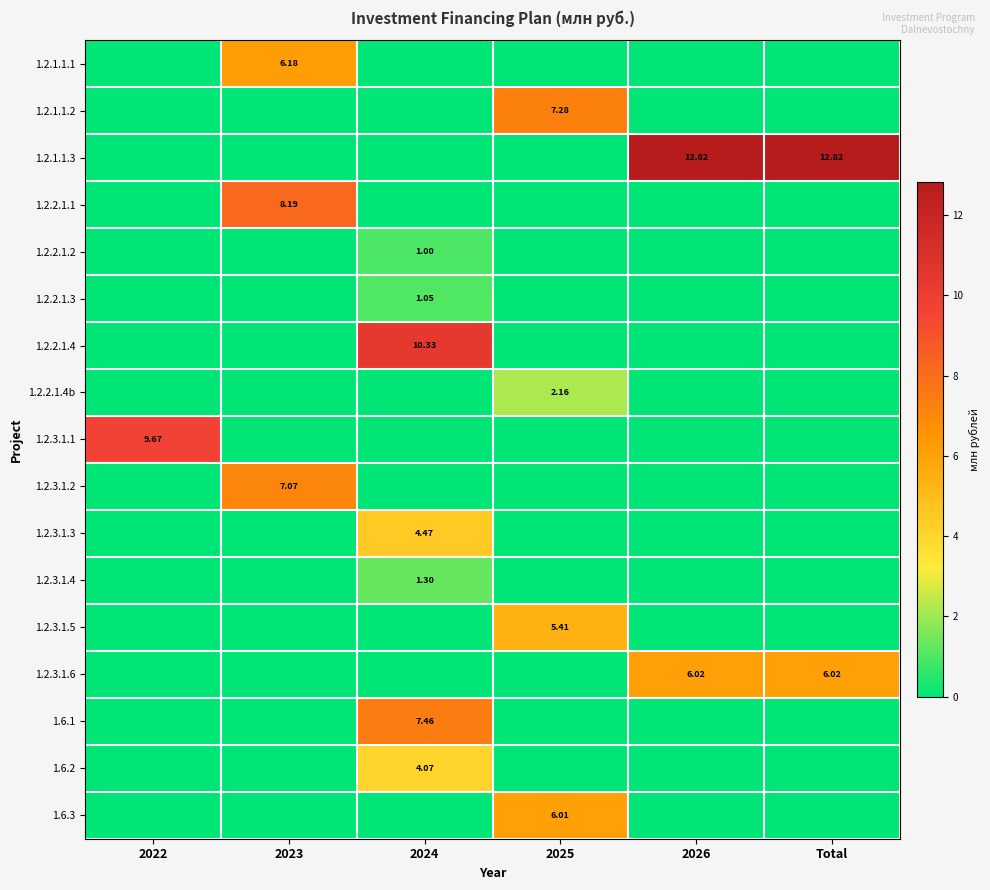

Rank the categories by 1.2.2.1.3 value from lowest to highest.

2022, 2023, 2025, 2026, Total, 2024